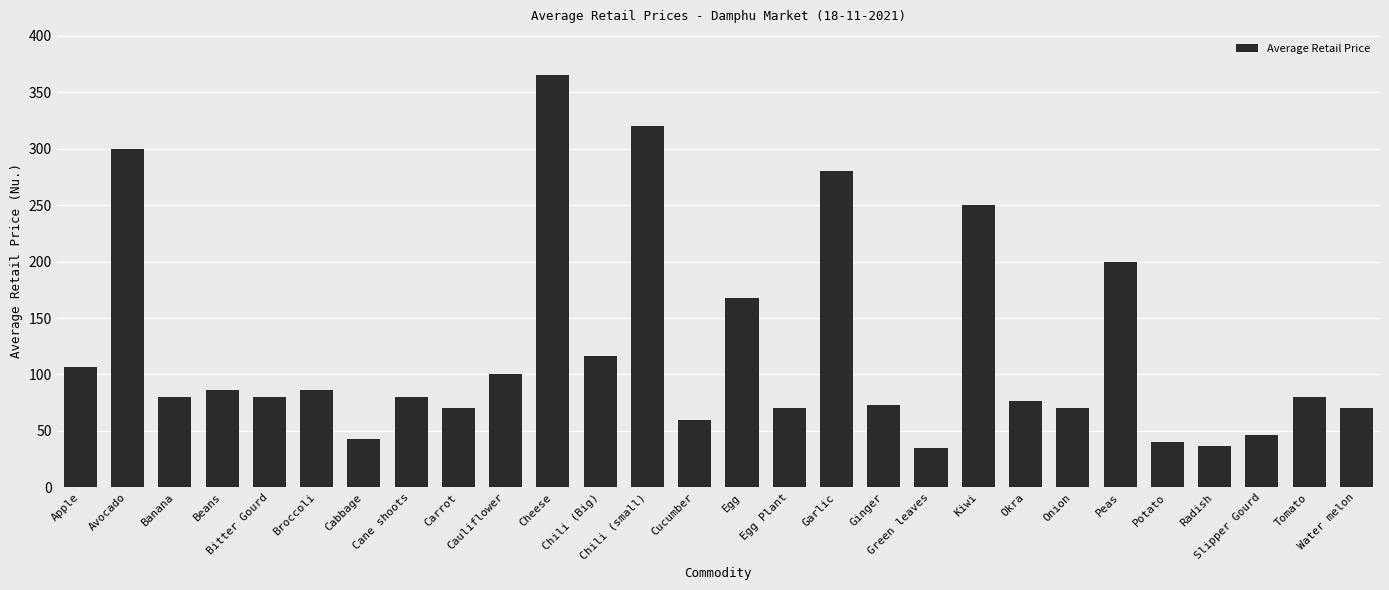

What is the label of the 5th bar from the left?

Bitter Gourd